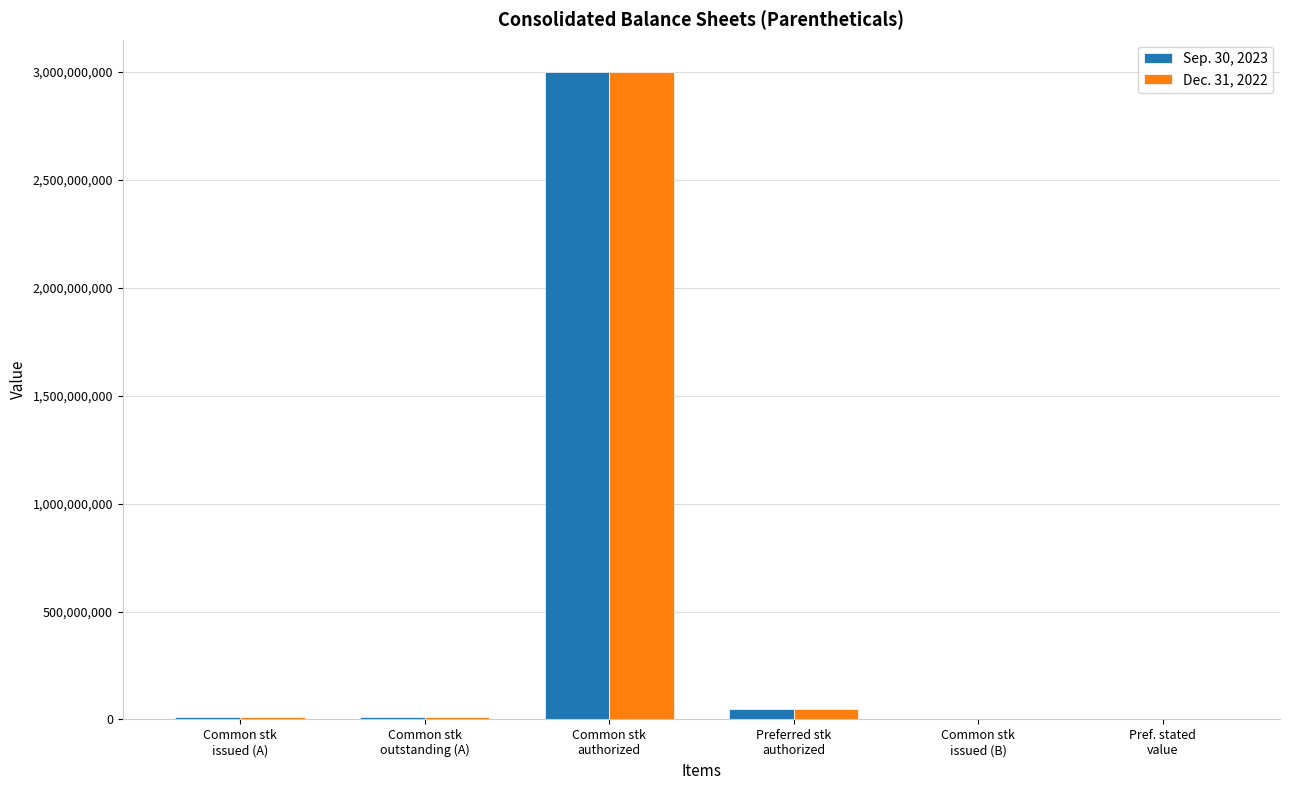

Between Common stk
issued (A) and Preferred stk
authorized, which series saw the biggest shift?

Dec. 31, 2022